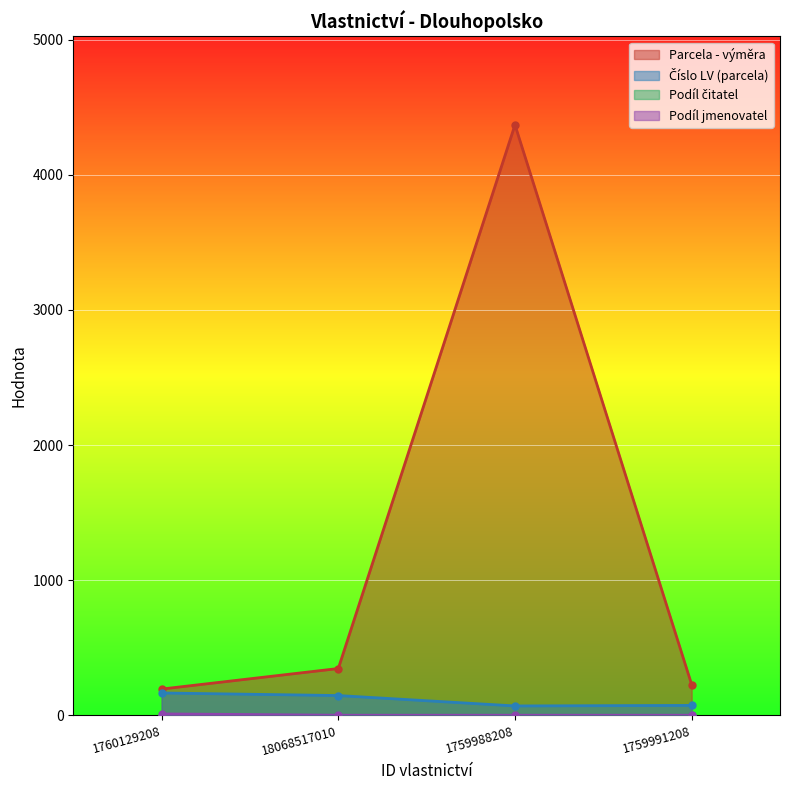

At which category is the sum across all series the highest?

1759988208